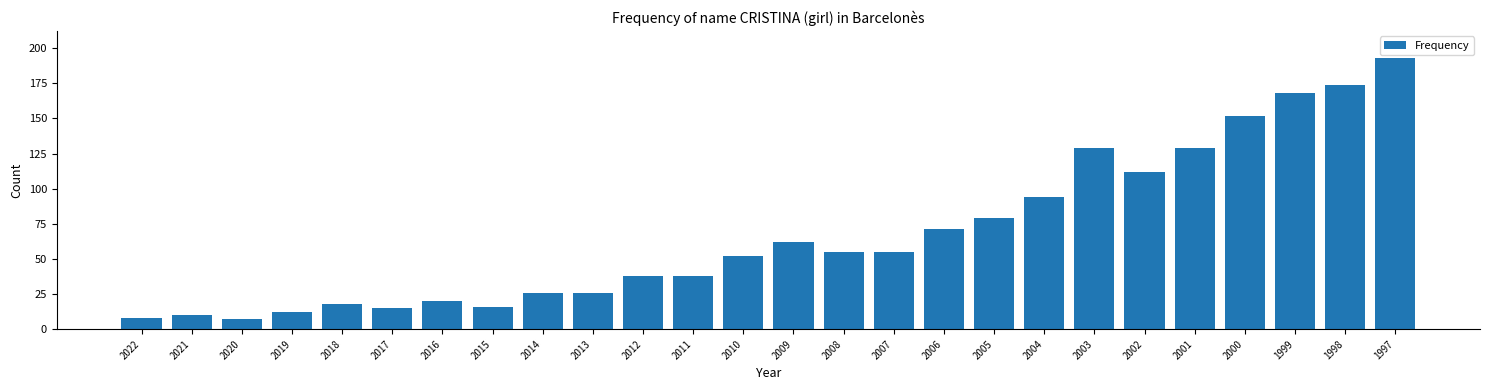

Reading left to right, list all the values displayed in this chart.

2022=8	2021=10	2020=7	2019=12	2018=18	2017=15	2016=20	2015=16	2014=26	2013=26	2012=38	2011=38	2010=52	2009=62	2008=55	2007=55	2006=71	2005=79	2004=94	2003=129	2002=112	2001=129	2000=152	1999=168	1998=174	1997=193